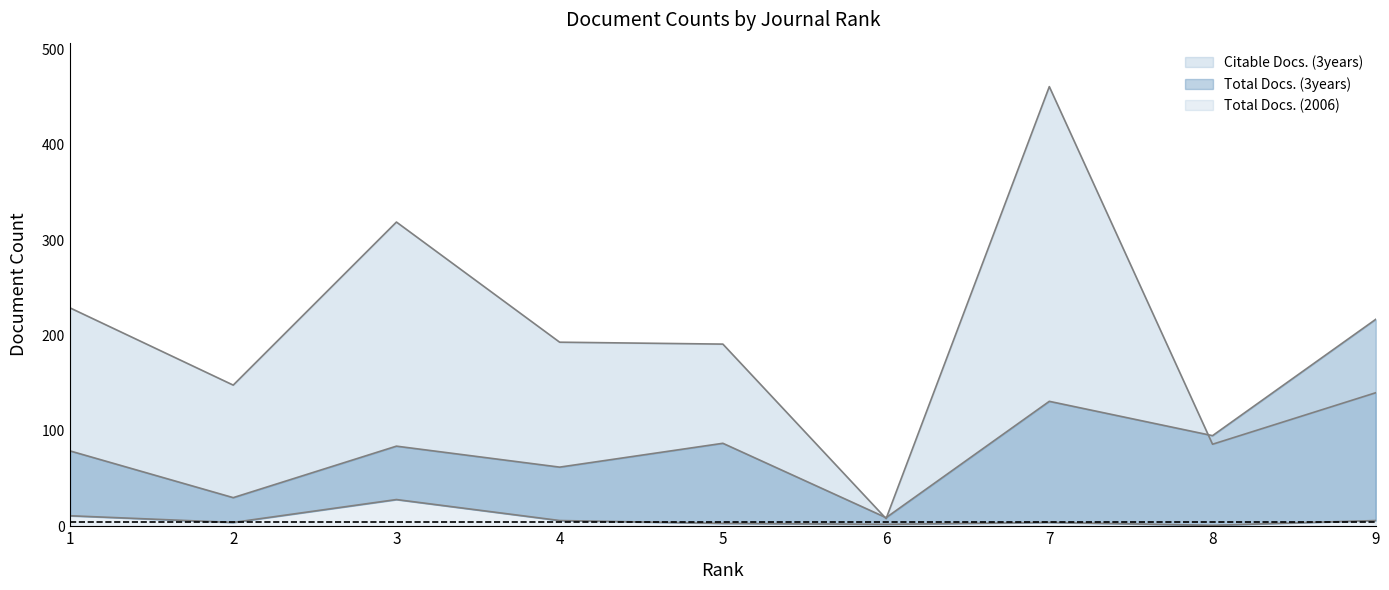

Reading right to left, what are all the values shown in this chart?

Total Docs. (2006): 6	1	4	2	3	6	28	4	11
Total Docs. (3years): 217	95	131	9	87	62	84	30	79
Citable Docs. (3years): 140	86	461	8	191	193	319	148	229